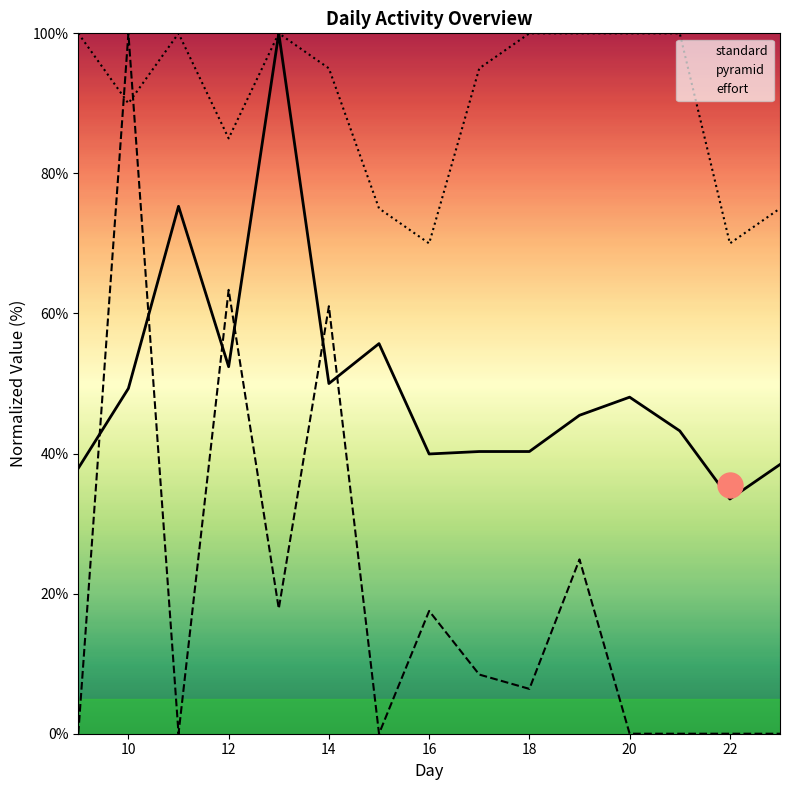

Reading left to right, what are all the values shown in this chart?

standard: 37.9	49.3	75.3	52.4	100.0	50.0	55.7	39.9	40.3	40.3	45.5	48.1	43.2	33.5	38.4
pyramid: 0.0	100.0	0.0	63.4	17.8	61.0	0.0	17.5	8.4	6.4	24.9	0.0	0.0	0.0	0.0
effort: 100.0	90.0	100.0	85.0	100.0	95.0	75.0	70.0	95.0	100.0	100.0	100.0	100.0	70.0	75.0